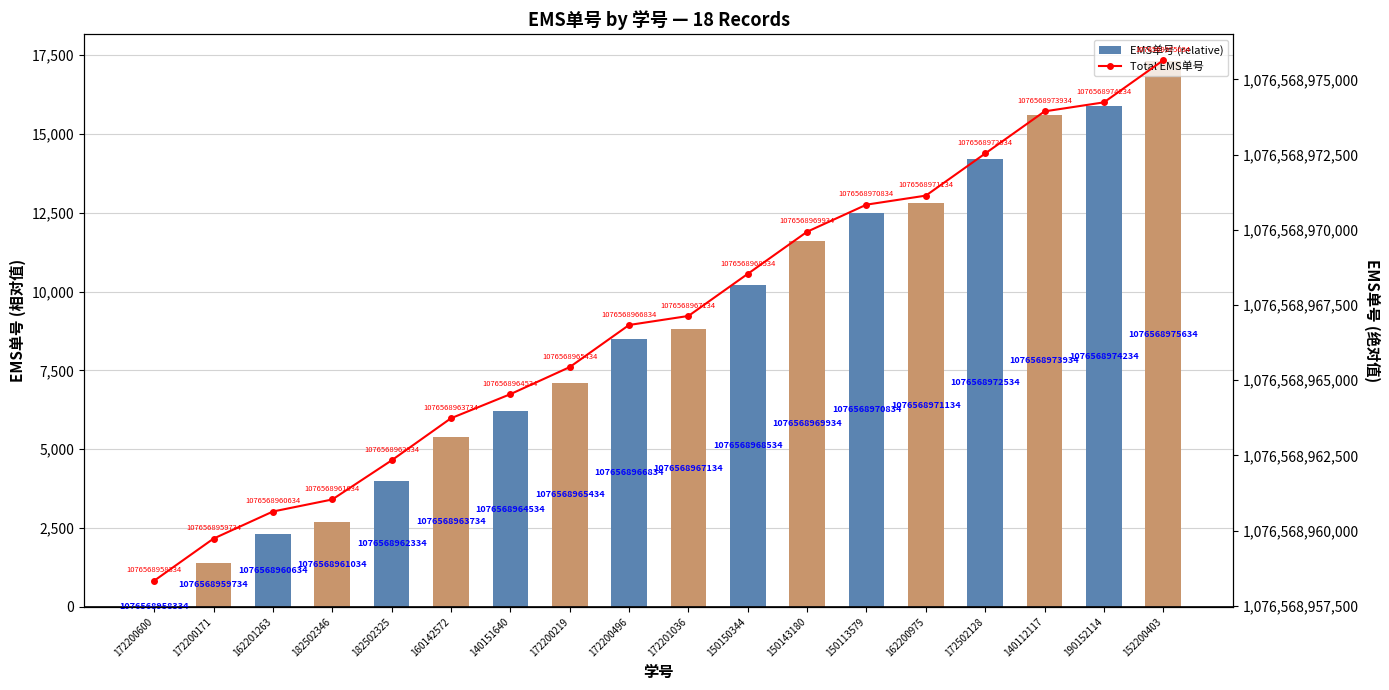

At which label does EMS单号 (relative) reach its peak?

152200403